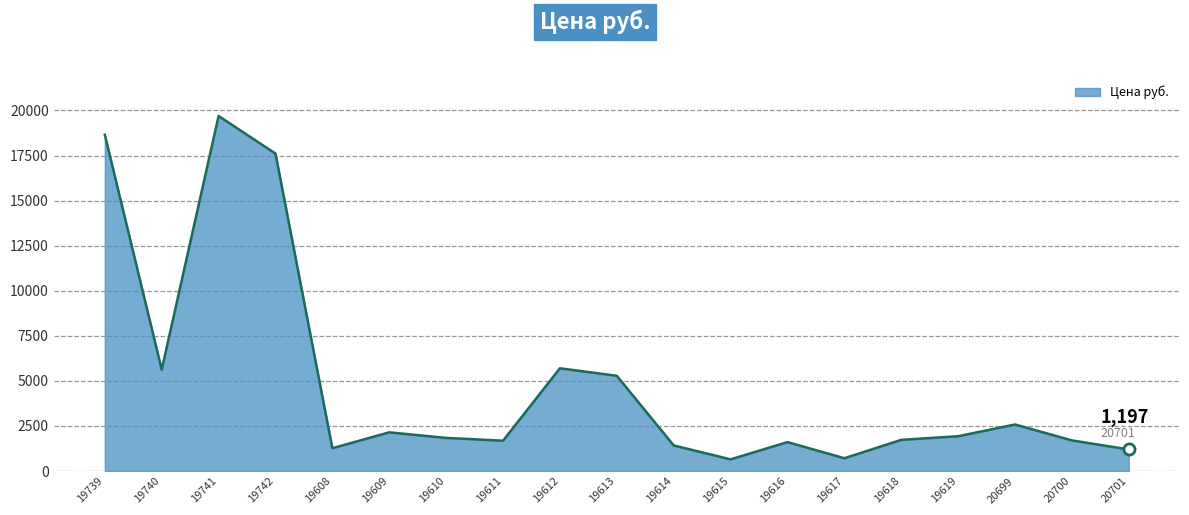

How many lines are shown in the chart?

1